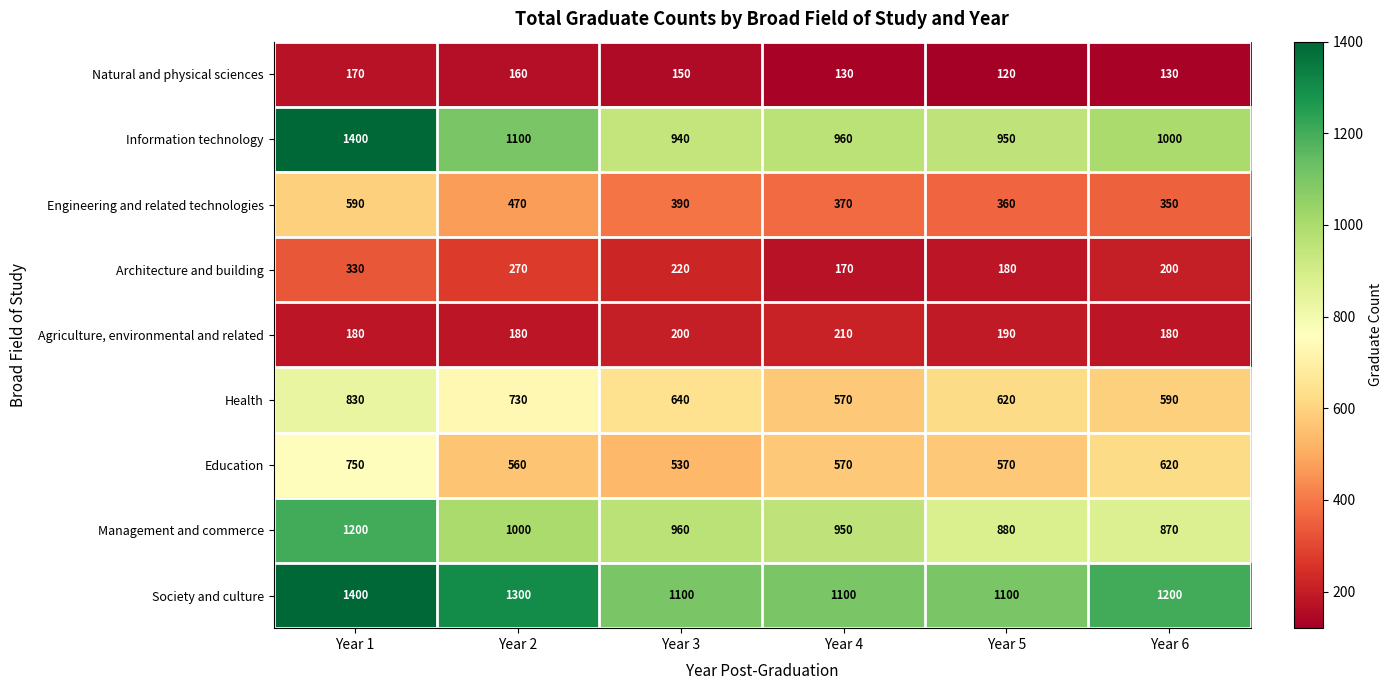

What is the maximum value shown in the chart?

1400